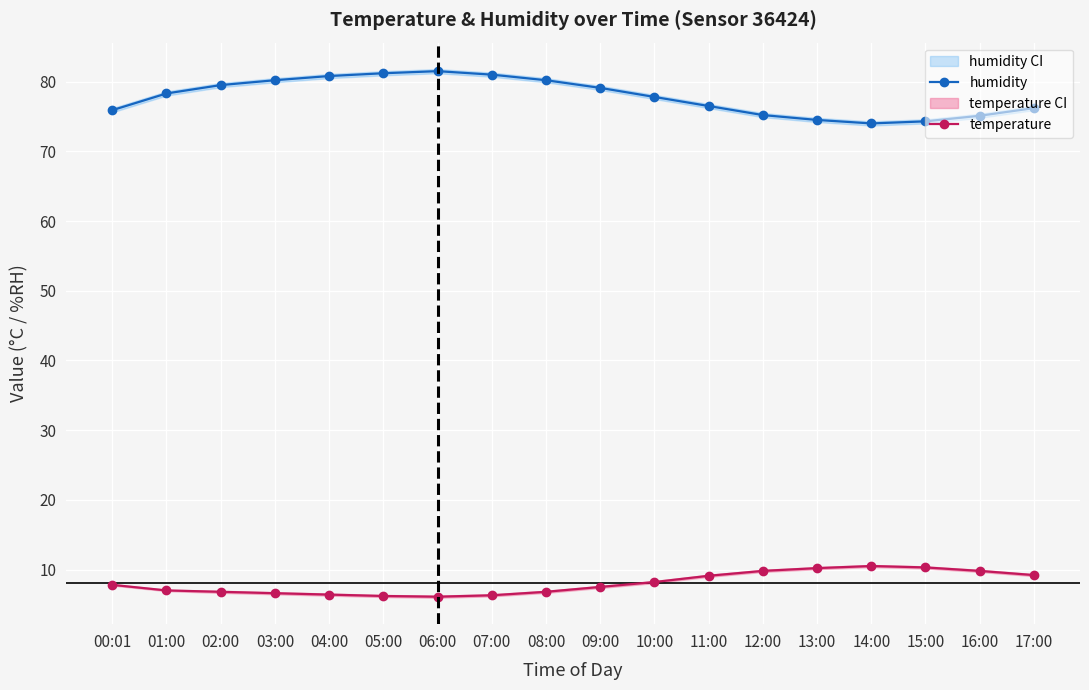

True or false: humidity and temperature cross at least once.

False